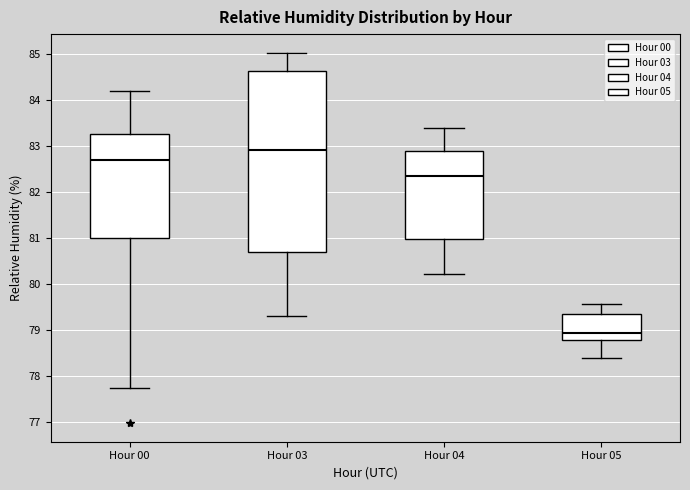

Which box has the lowest median line?

Hour 05